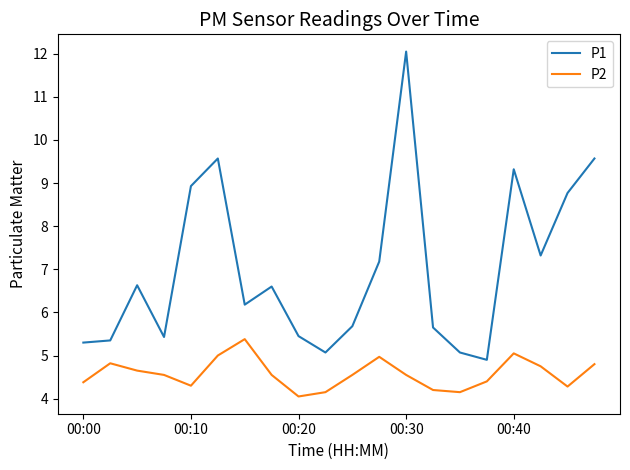

What are all the series names shown in the legend?

P1, P2